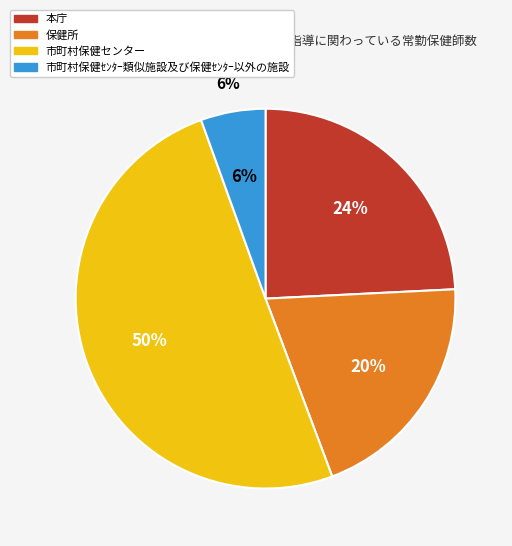

Is it true that 市町村保健センター is 60% of the pie?

False